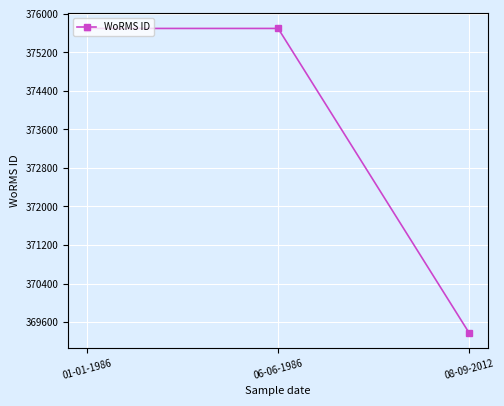

What is the greatest value displayed?

375699